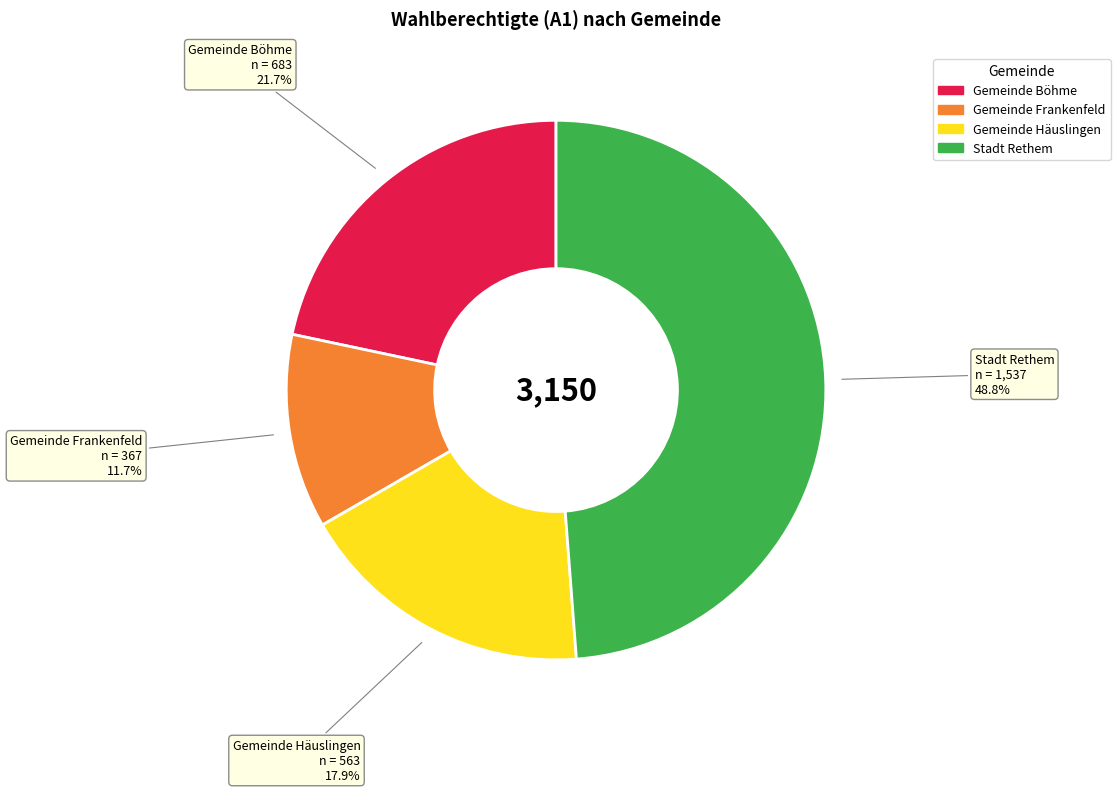

To the nearest percent, what percentage of the pie is Gemeinde Frankenfeld?

12%